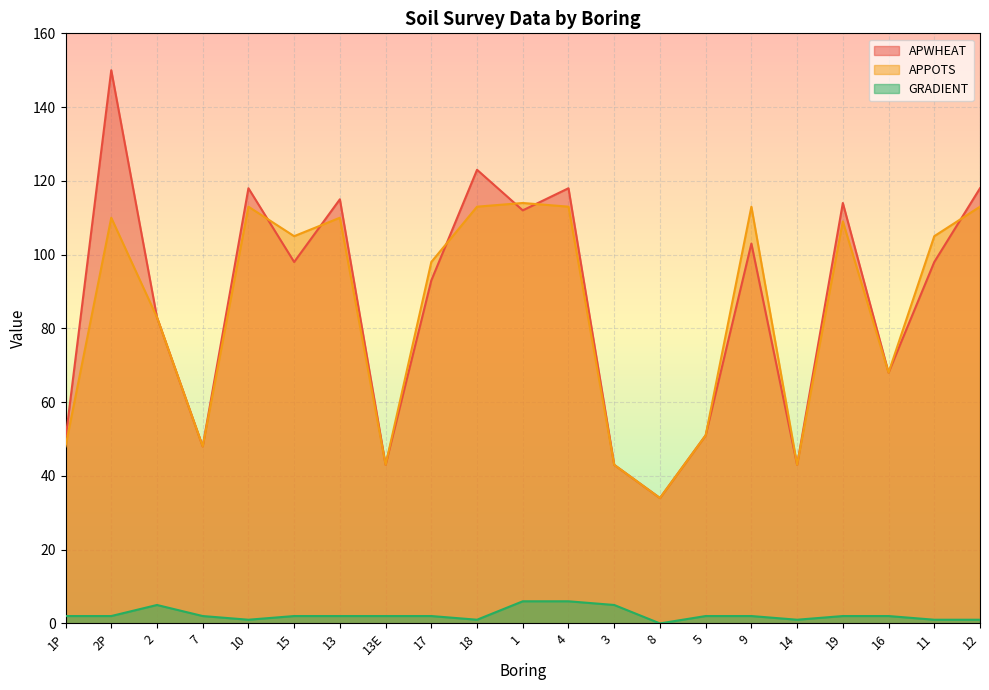

How many times do APWHEAT and APPOTS cross each other?

6